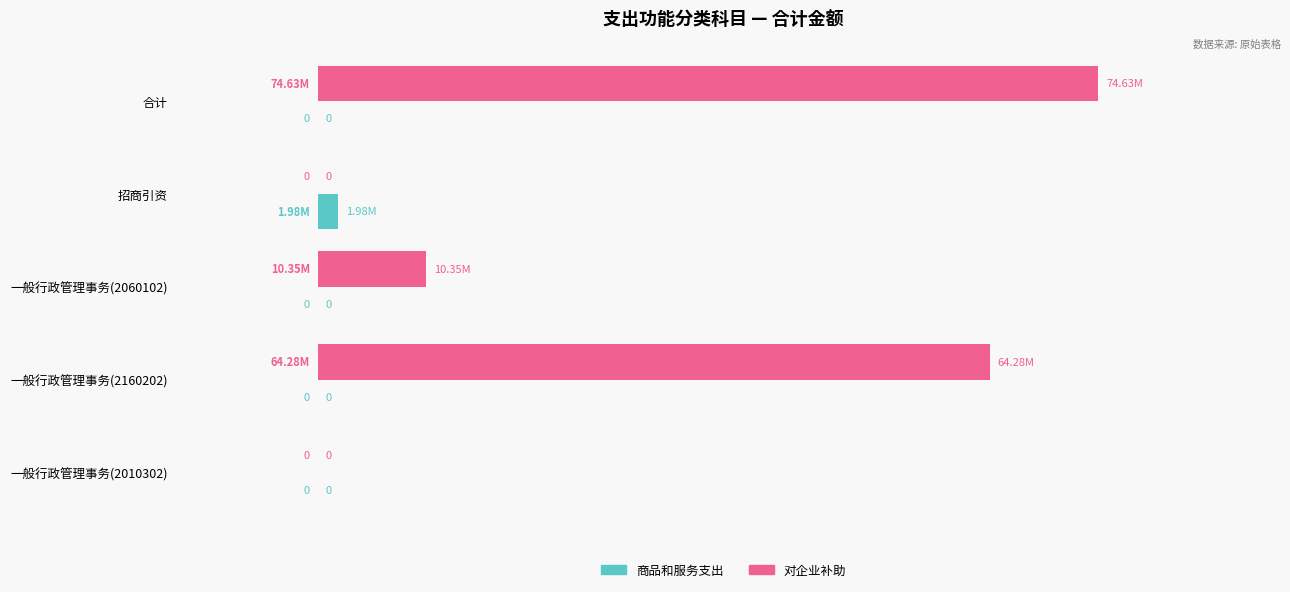

List the series in order of their overall mean, lowest first.

商品和服务支出, 对企业补助